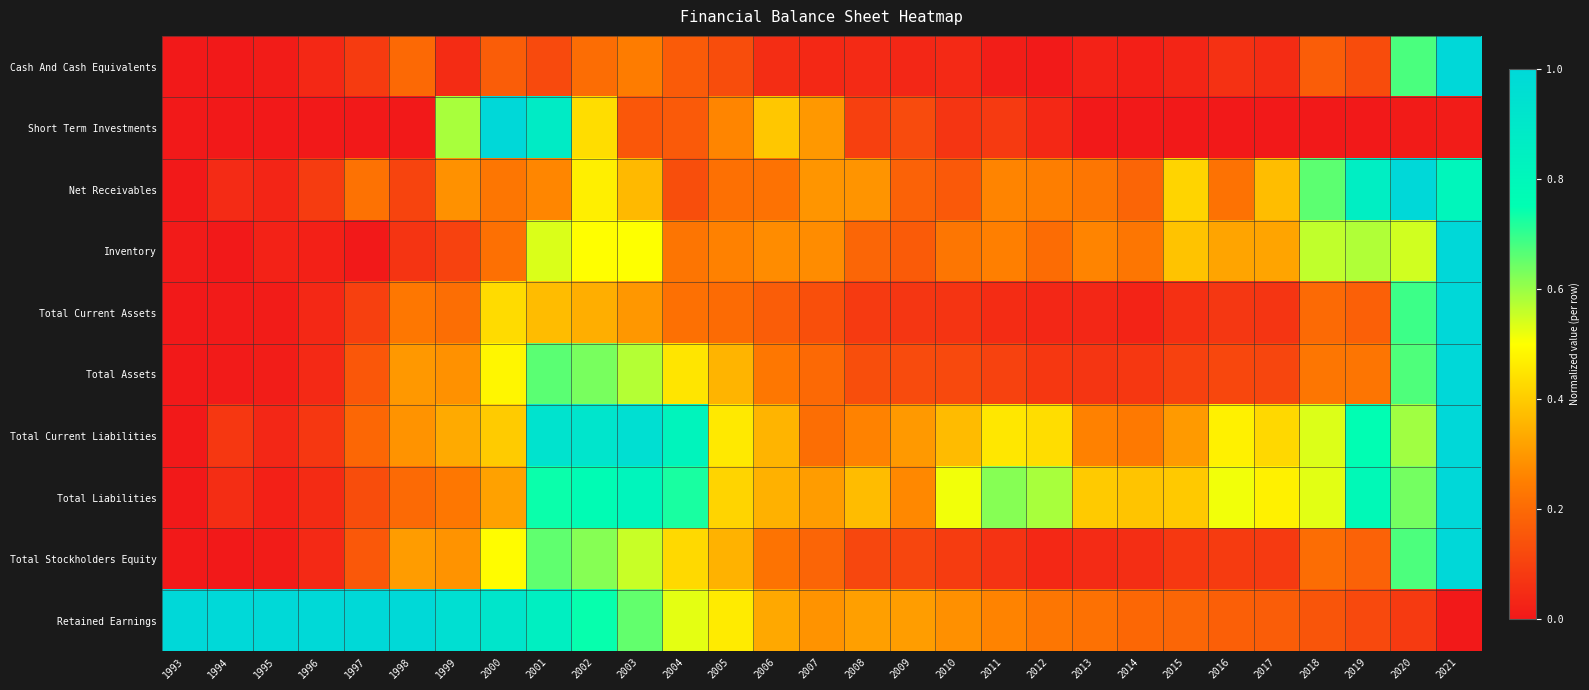

What is the total value across all series at 1993?

1.0